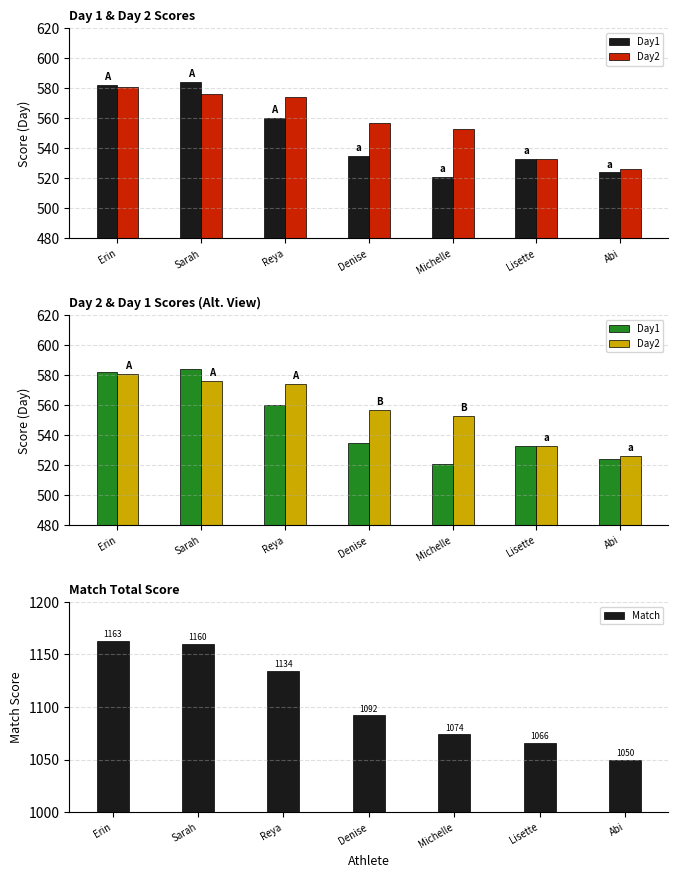

The value of Match at Erin is 2086. True or false?

False